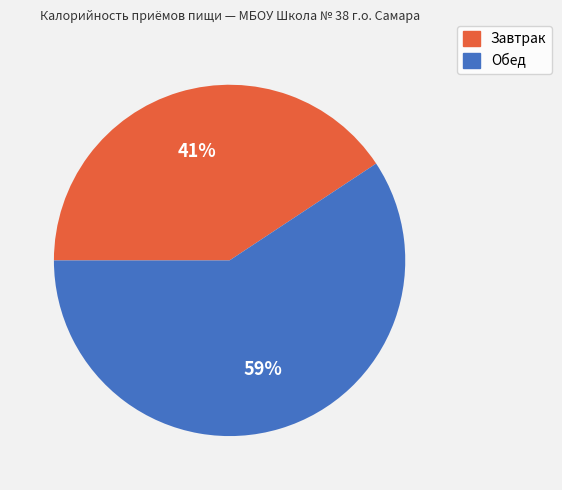

Combined, do Обед and Завтрак account for over 50%?

Yes